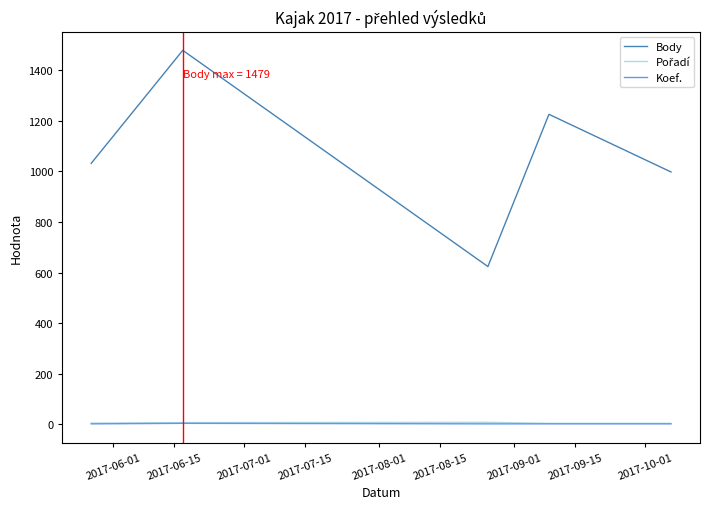

True or false: Body and Koef. intersect in this chart.

False